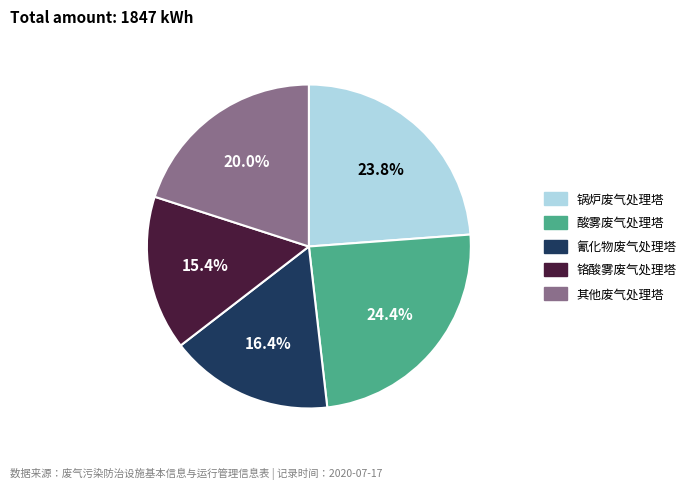

Does any single category account for the majority?

No